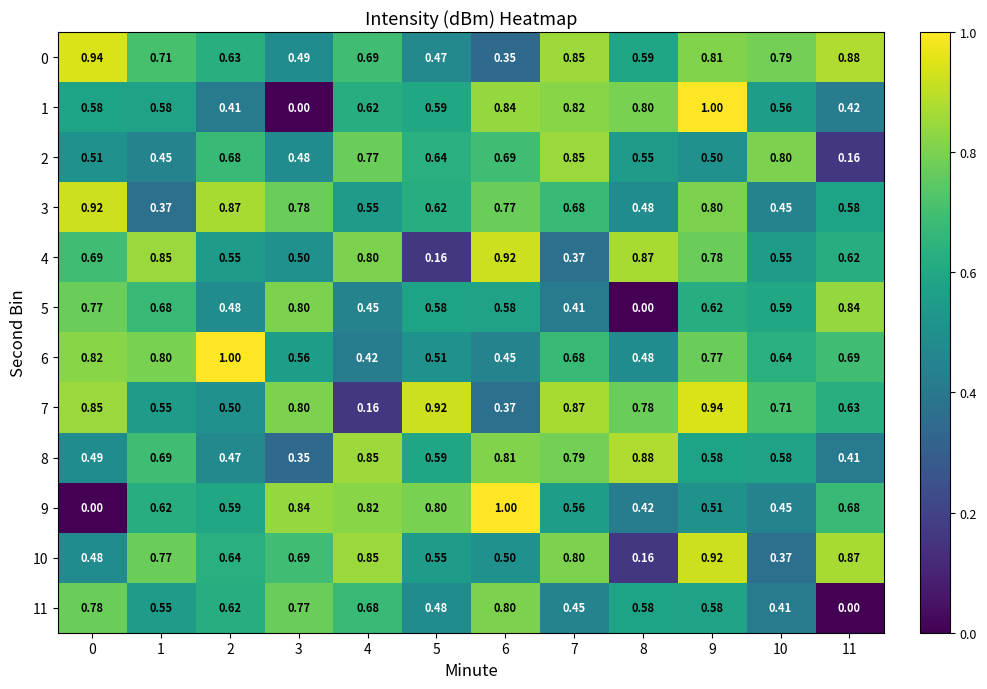

Is the value of 3 at 8 greater than the value of 6 at 0?

No